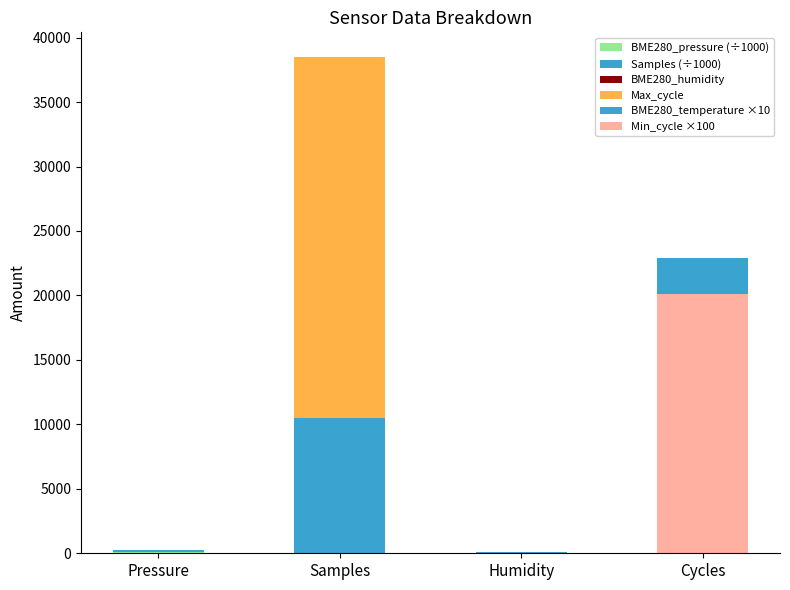

How many categories are shown in the chart?

4